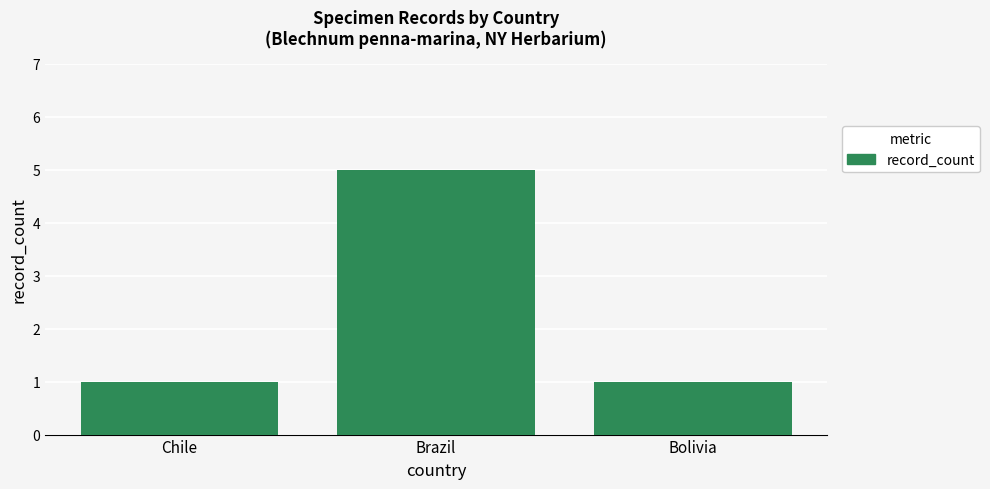

Which label corresponds to the largest value in the chart?

Brazil